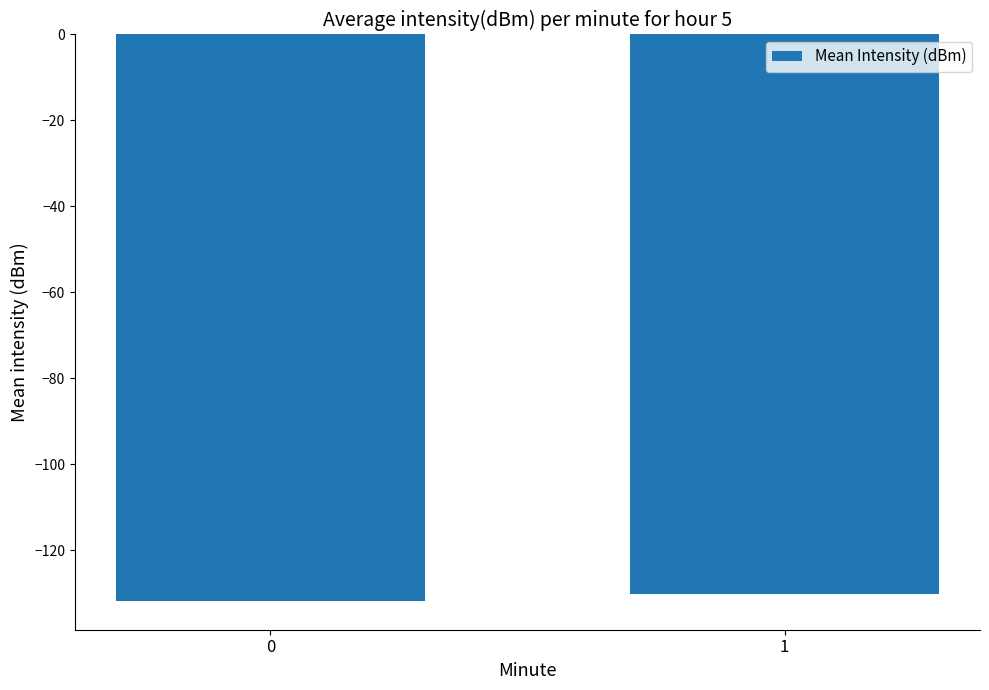

What is the average value?

-131.1